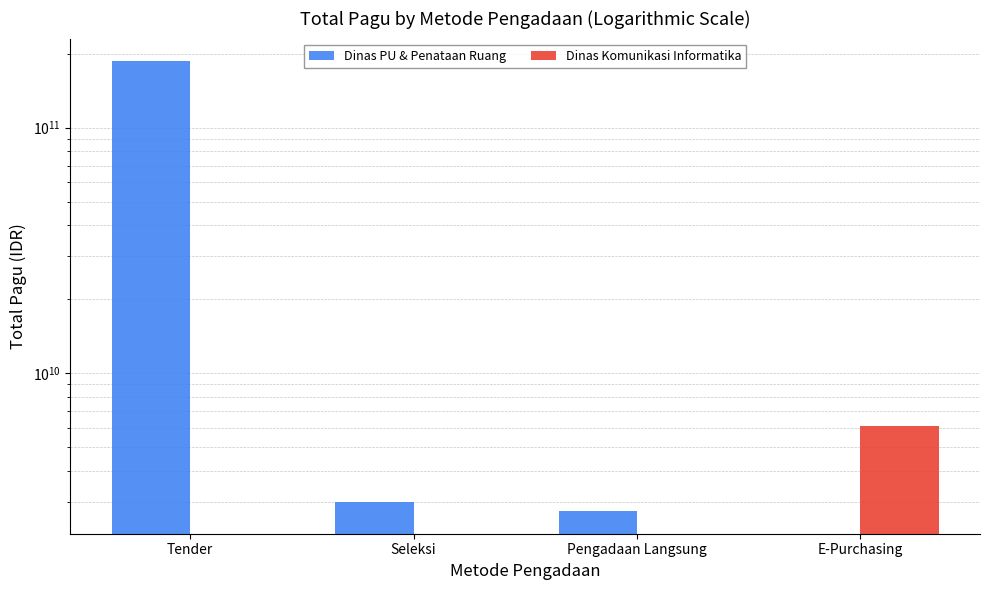

What are all the series names shown in the legend?

Dinas PU & Penataan Ruang, Dinas Komunikasi Informatika